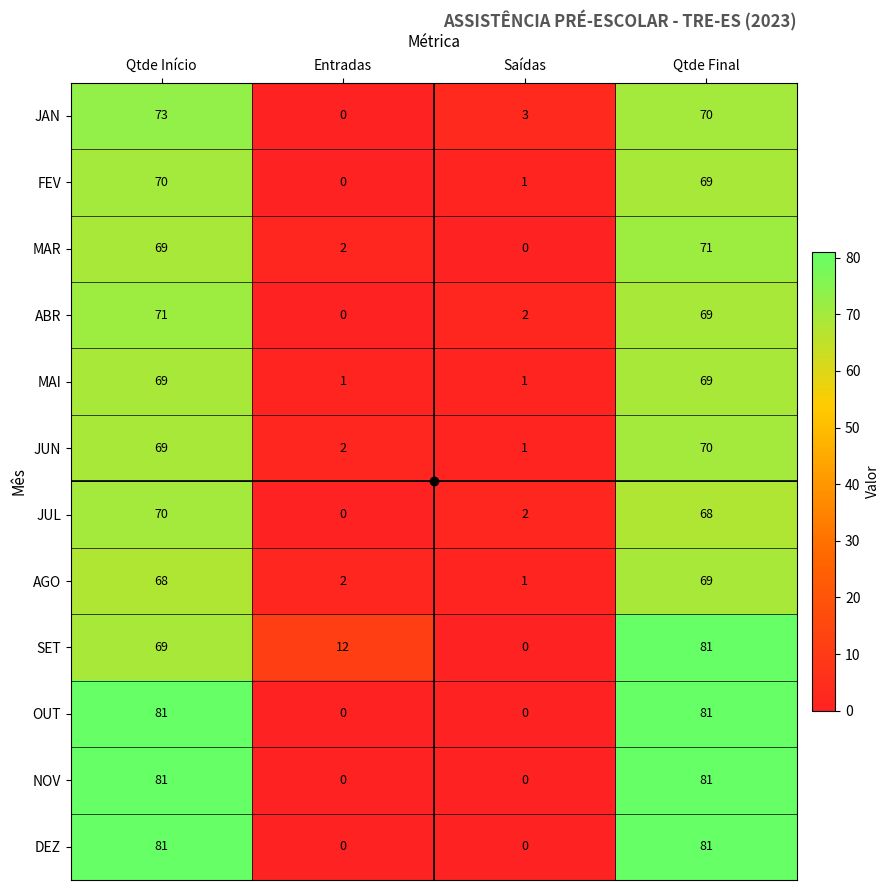

The value of MAR at Entradas is 1. True or false?

False